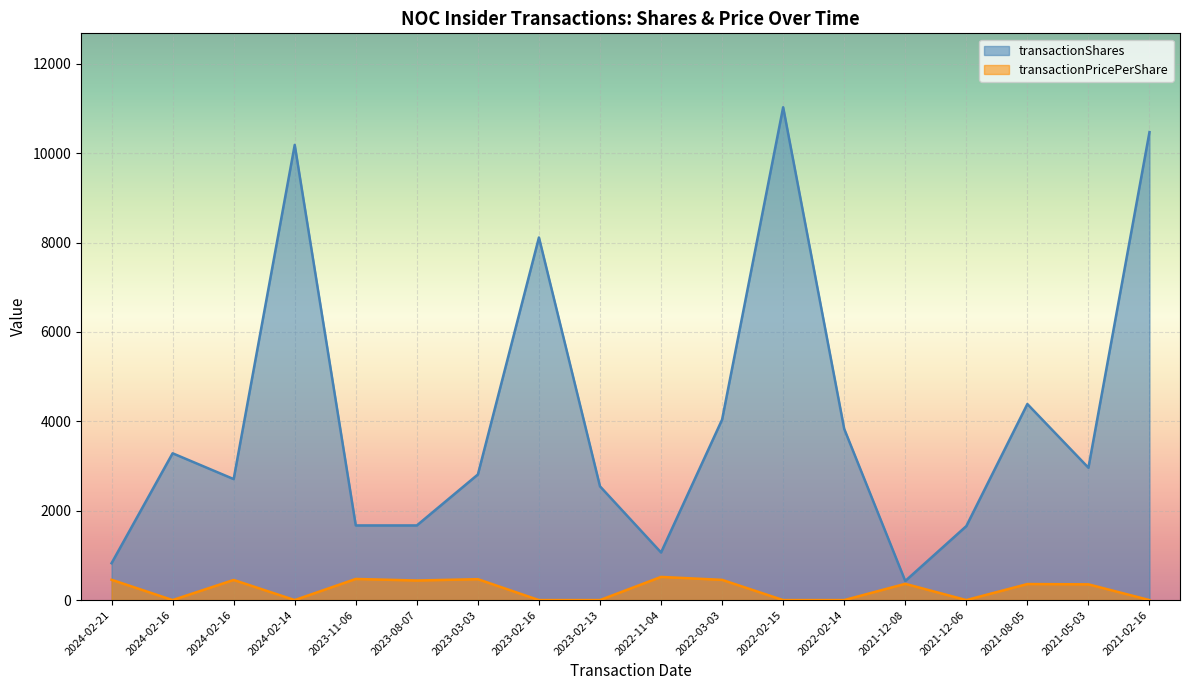

Reading left to right, extract all data points from this chart.

transactionShares: 825.0	3284.0	2707.0	10184.0	1670.0	1670.0	2810.0	8112.0	2545.0	1065.0	4038.0	11026.0	3830.0	427.0	1655.0	4386.0	2961.0	10470.0
transactionPricePerShare: 454.7	0.0	450.4	0.0	472.6	437.9	467.6	0.0	0.0	518.1	452.4	0.0	0.0	363.5	0.0	358.6	352.0	0.0